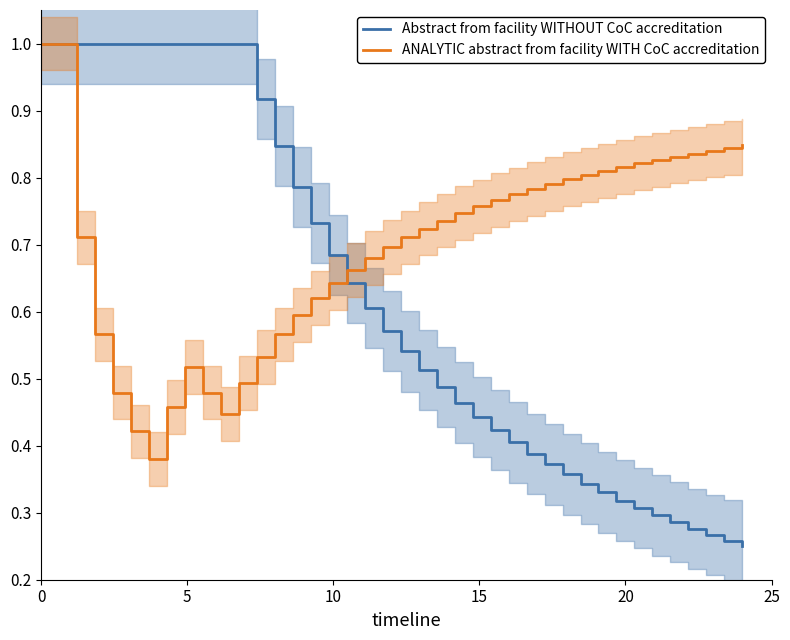

Does the chart display data point markers on the line(s)?

No